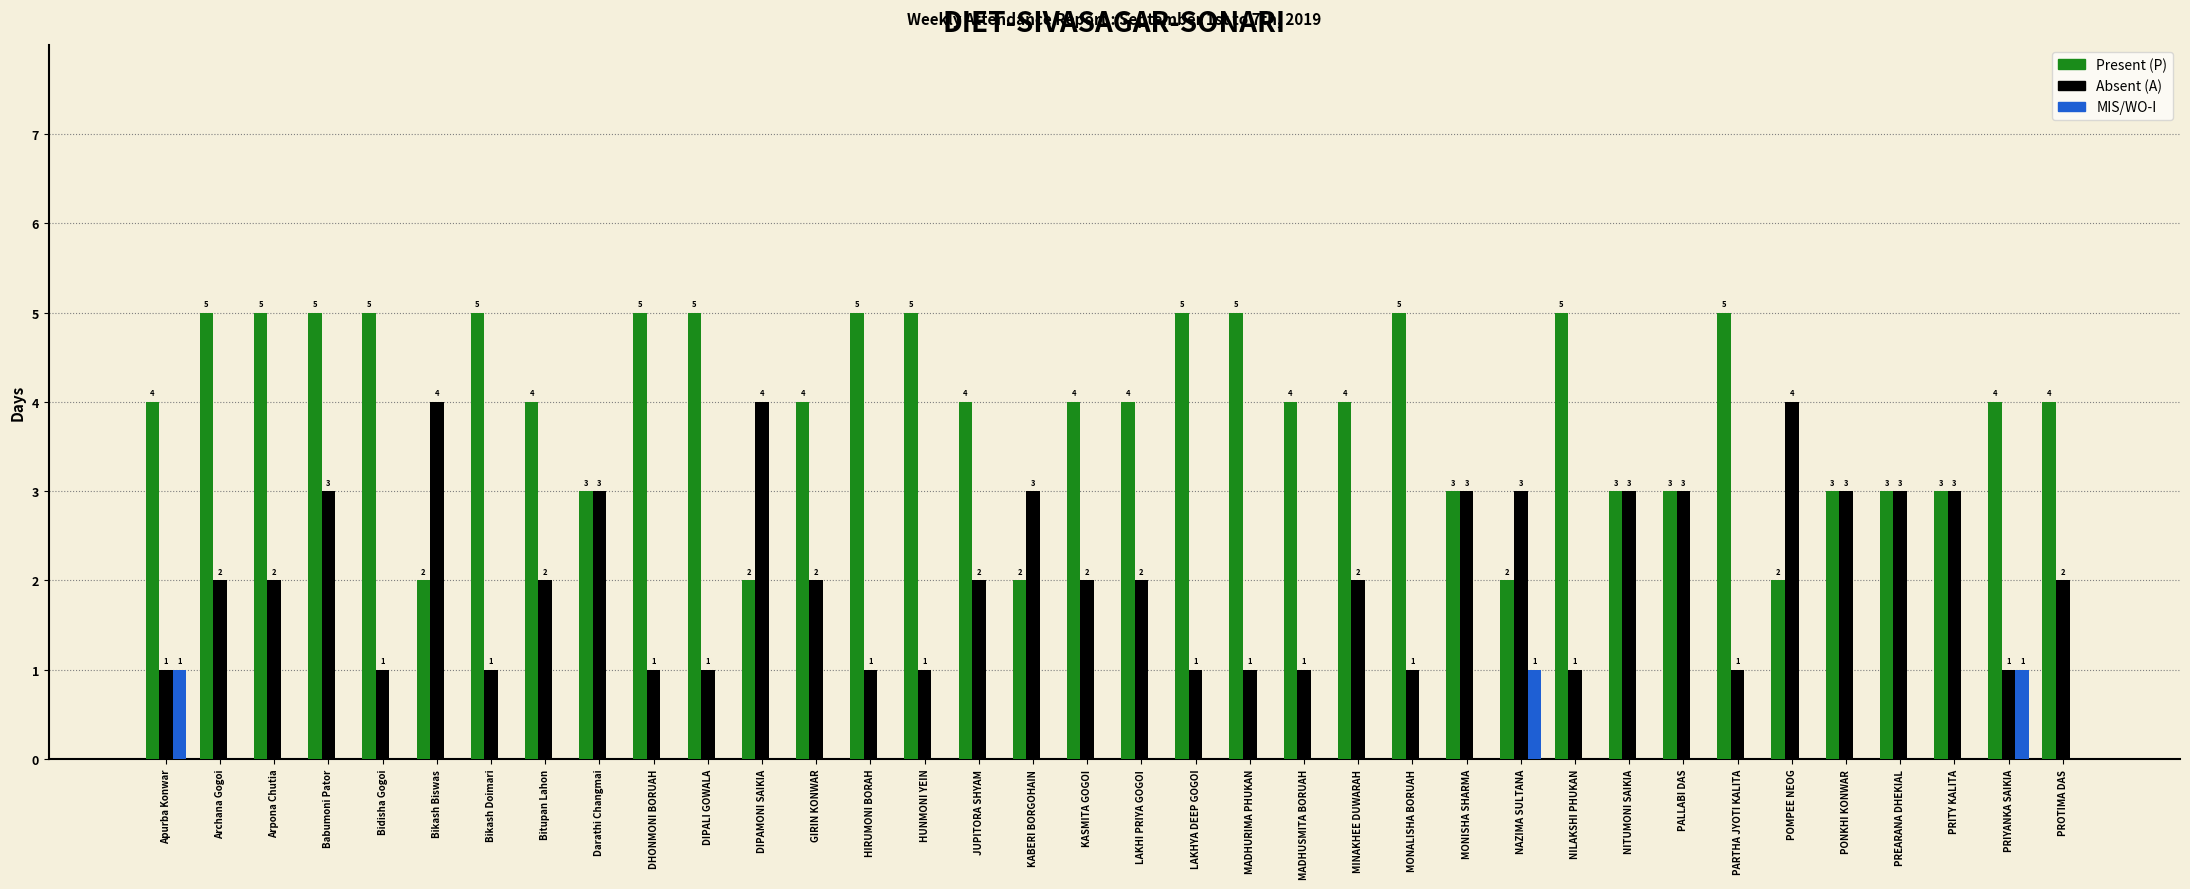

Which series has the largest total across all categories?

Present (P)